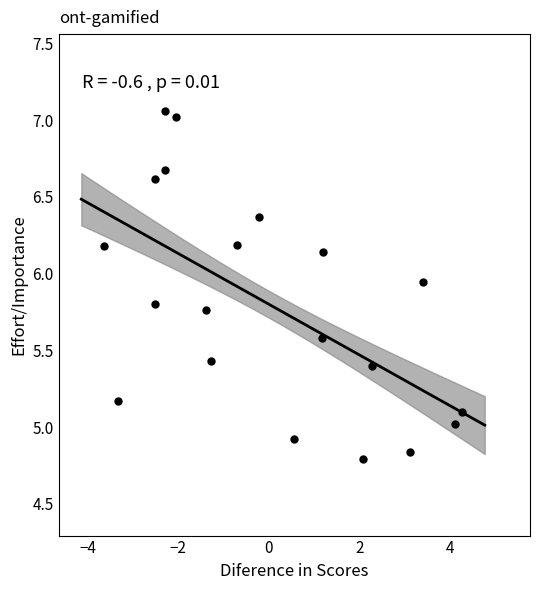

What is the range of X values (max minus min)?

7.9